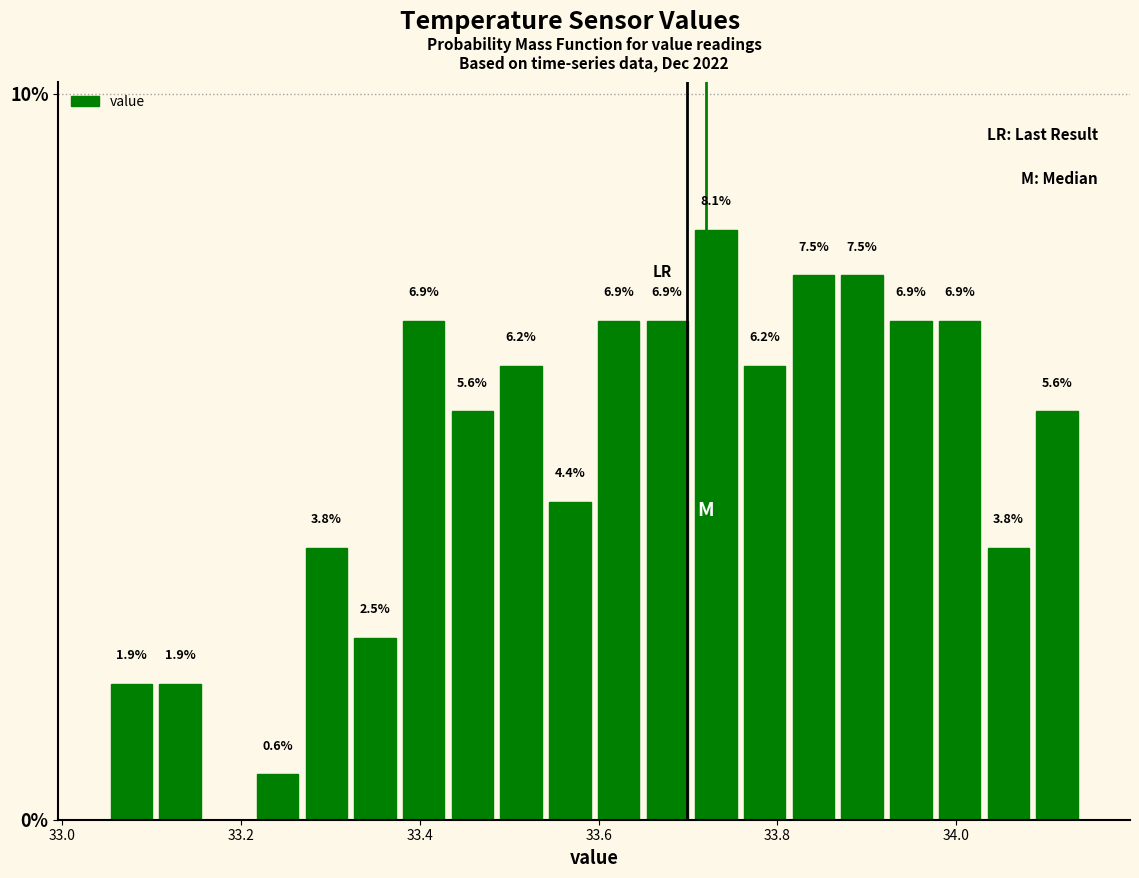

Around what value on the x-axis is the tallest bar? Give the approximate position of its centre, as read against the axis.

33.74